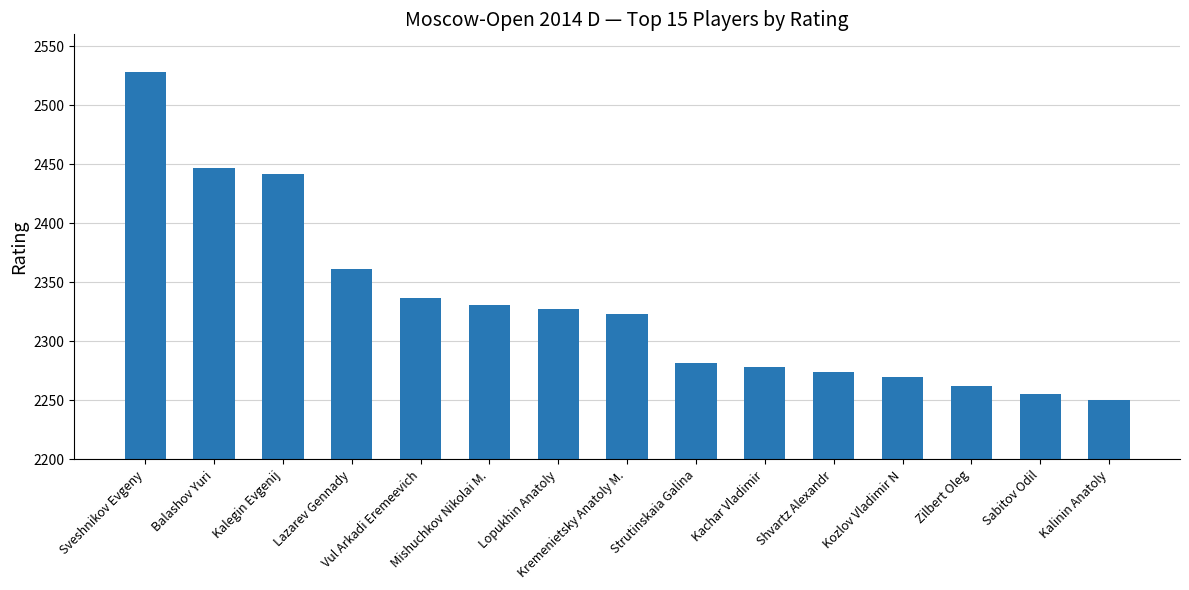

What is the greatest value displayed?

2528